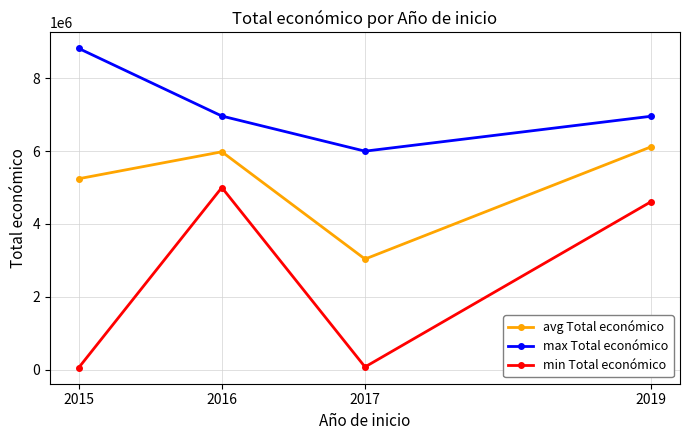

What is the maximum value shown in the chart?

8817637.0